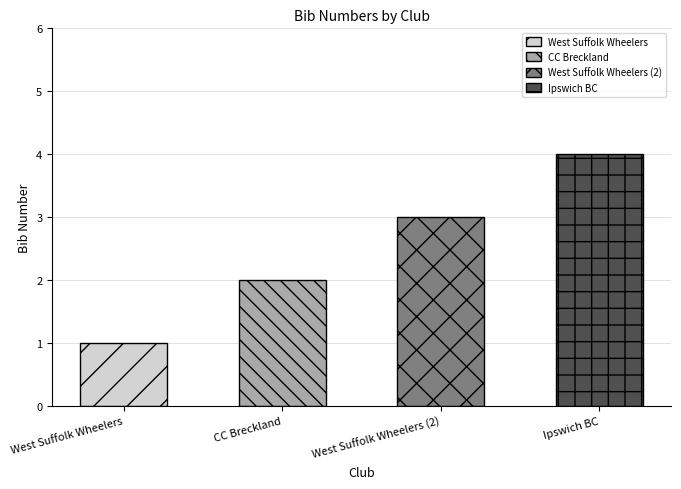

What is the sum of all values?

10